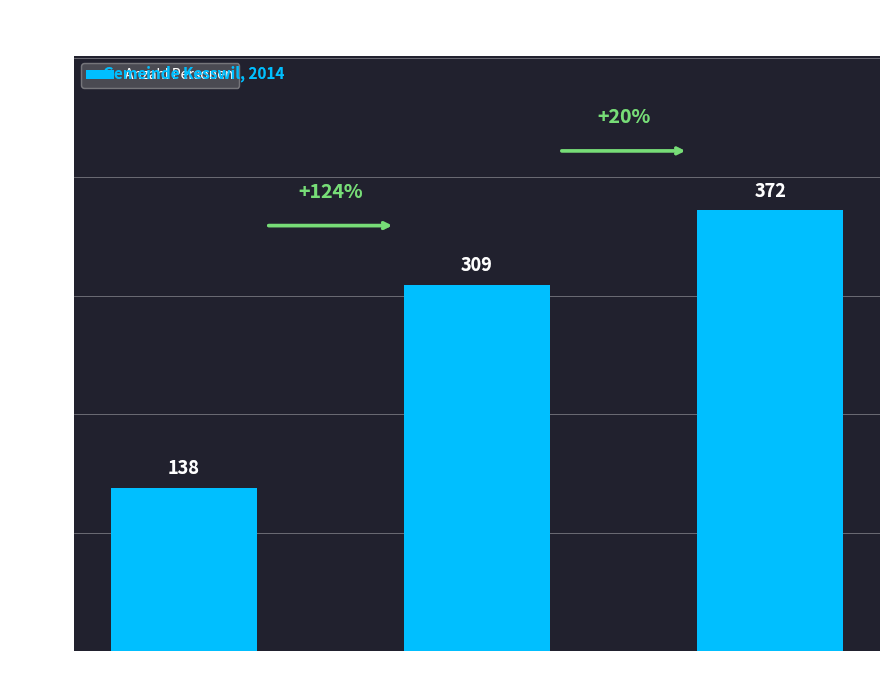

What is the sum of the values at Zupendler and Wegpendler?

681